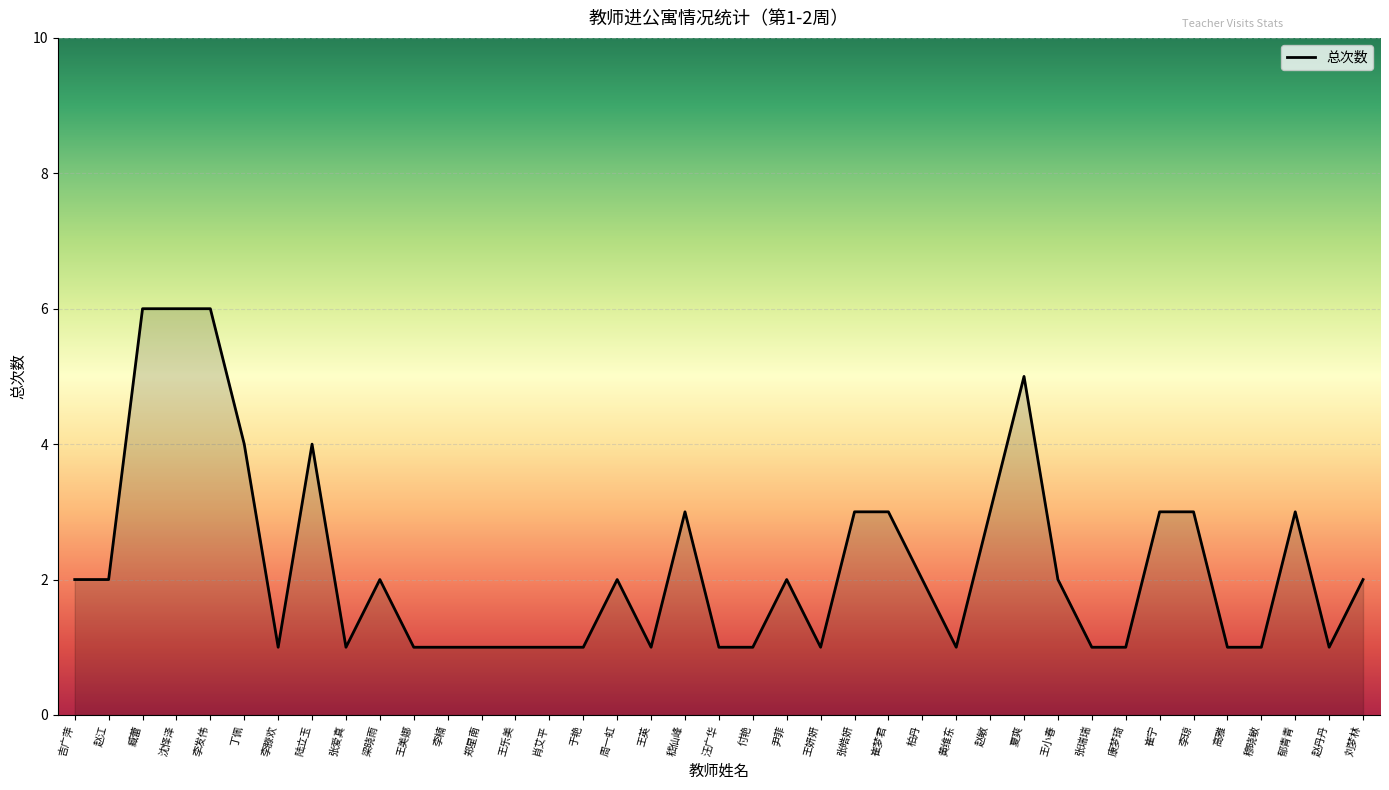

Approximately how many times larger is the value at 付艳 compared to 柏丹?

0.5